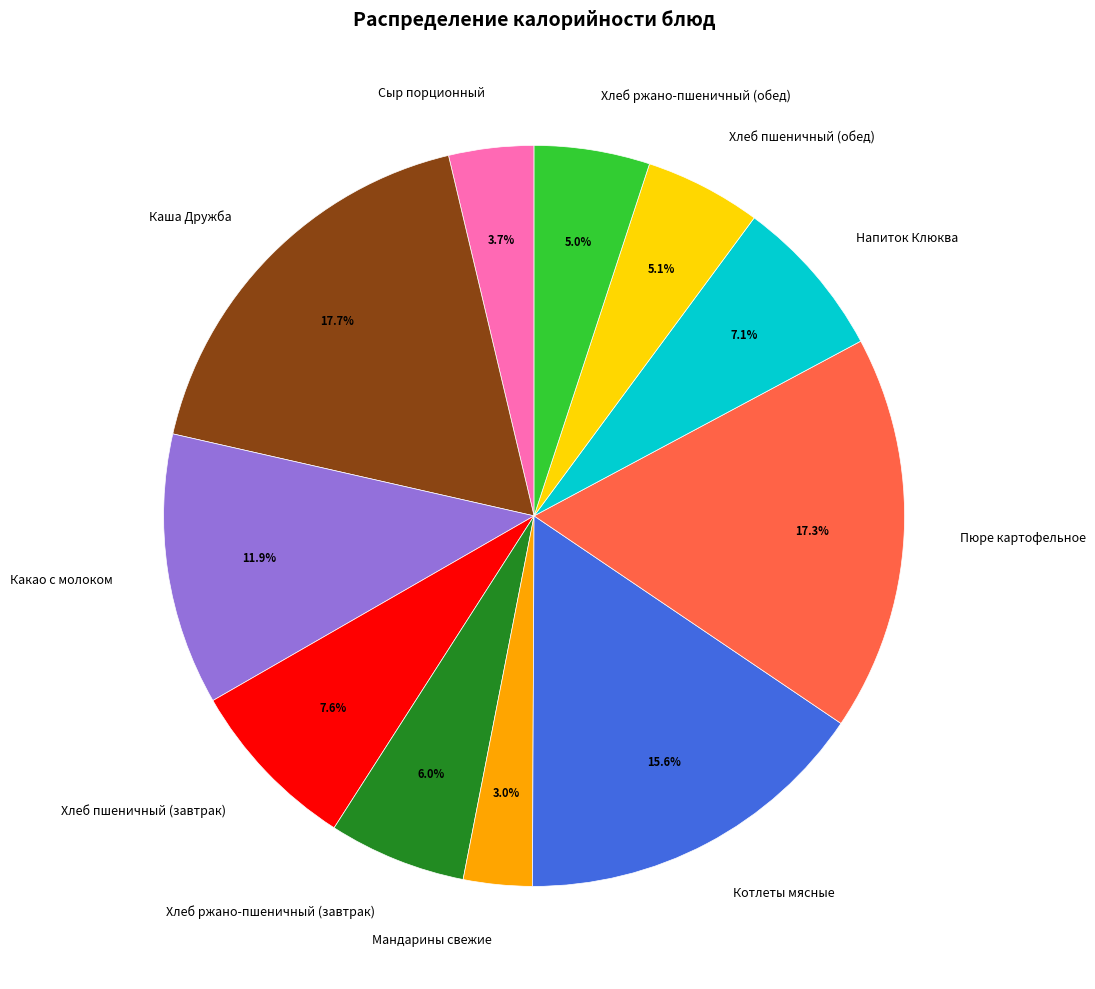

Which category has the smallest portion of the pie?

Мандарины свежие